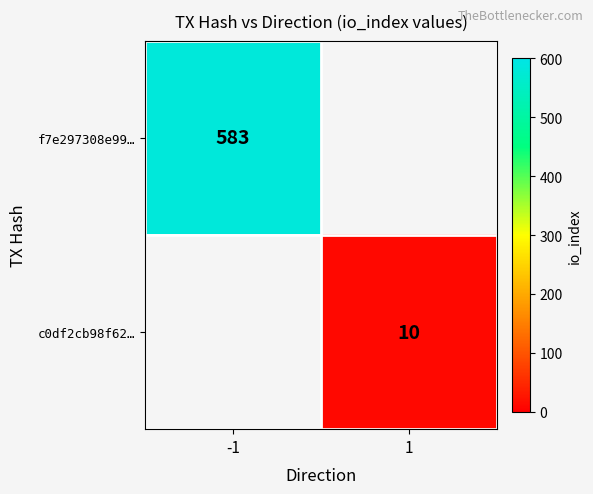

Is it true that c0df2cb98f62… equals 10 at 1?

True